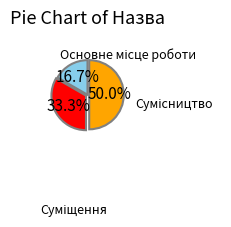

What is the smallest slice in the pie chart?

Основне місце роботи